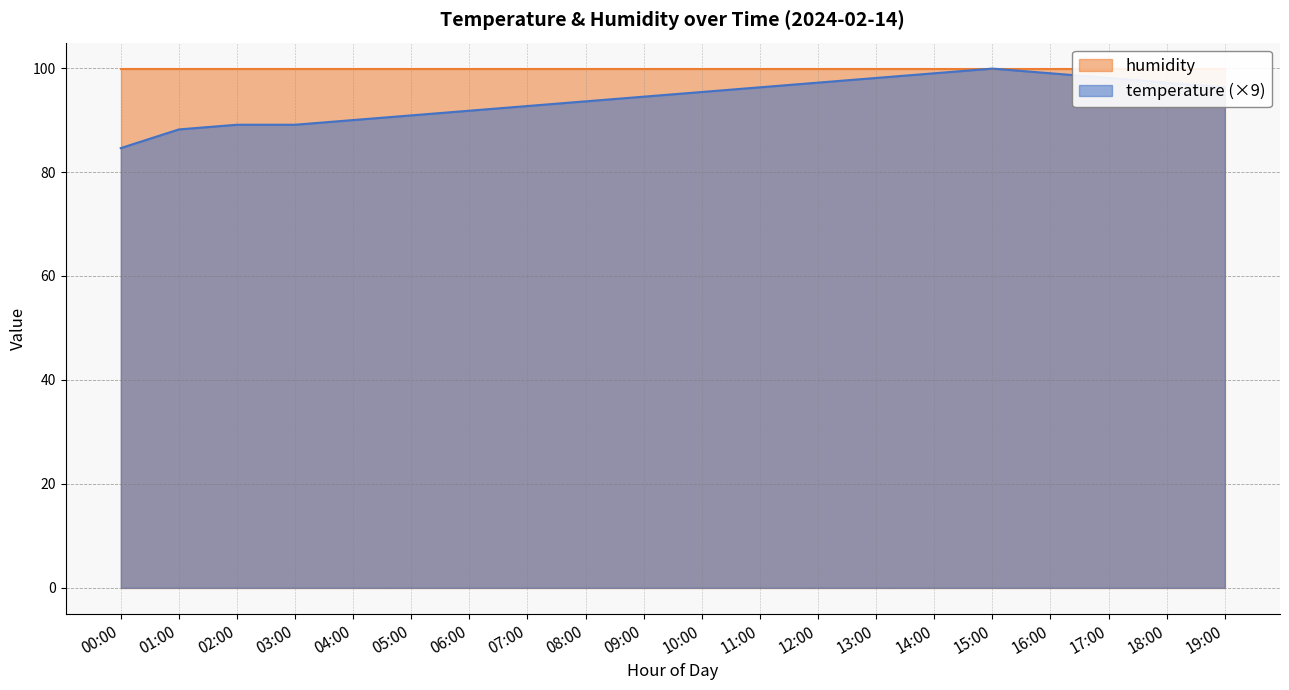

The value of temperature (×9) at 10:00 is 138.9. True or false?

False